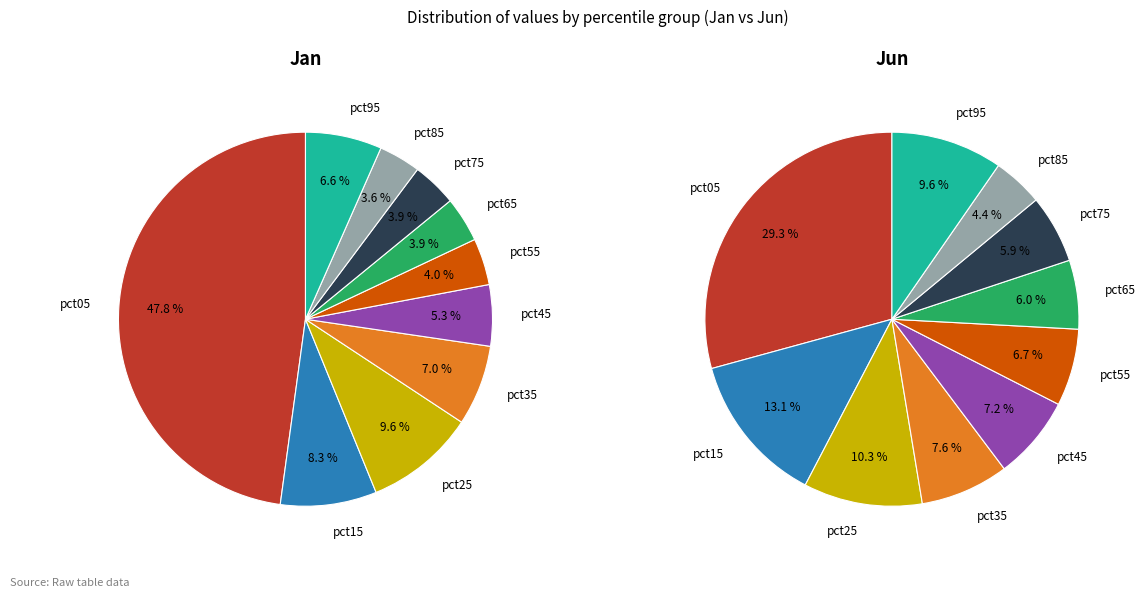

Which series has the widest spread of values?

Jan